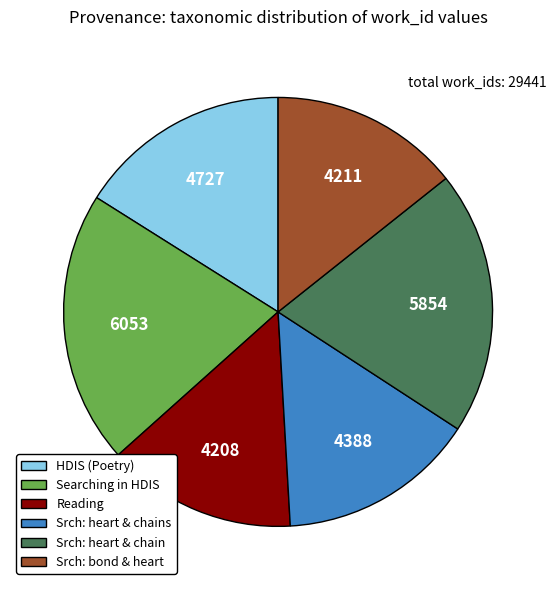

What is the ratio of the value at Srch: heart & chain to the value at Reading?

1.4